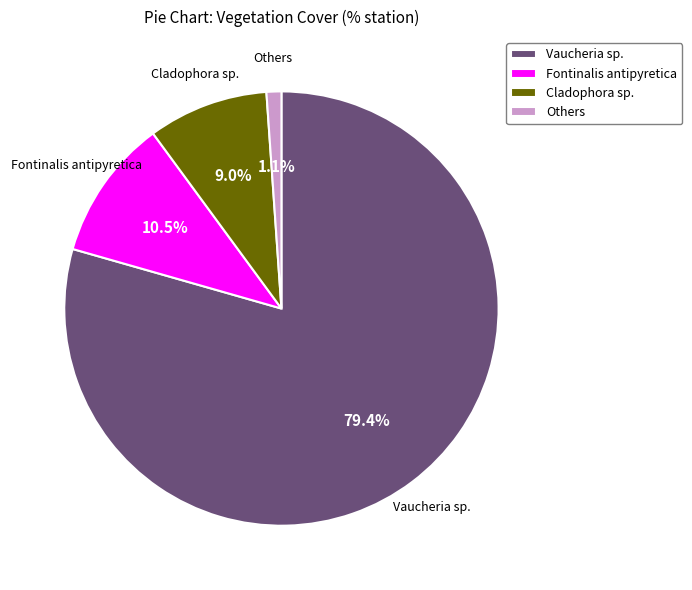

What is the largest slice in the pie chart?

Vaucheria sp.